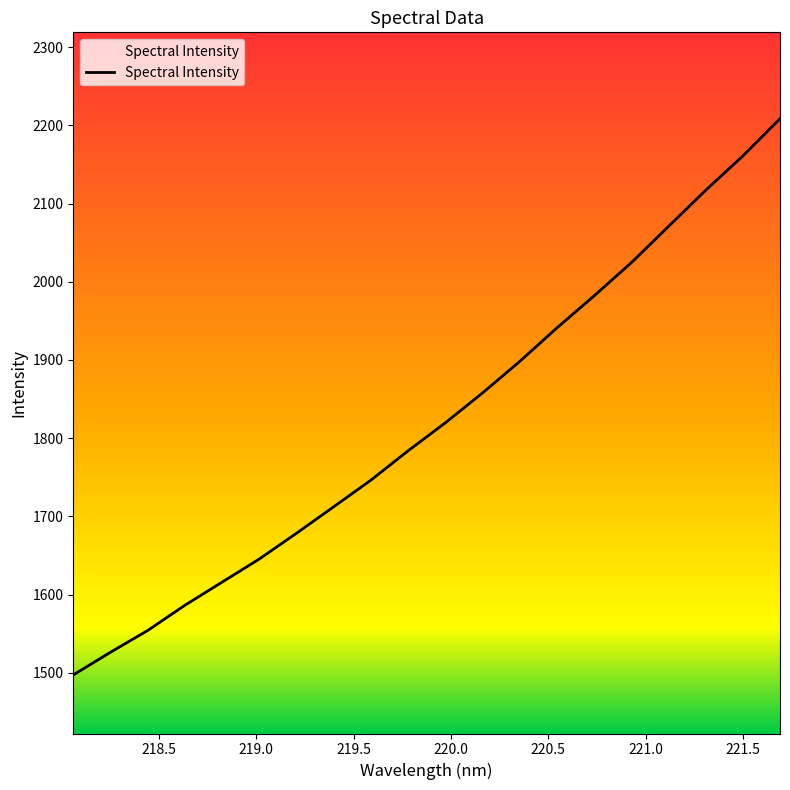

What is the difference between the maximum and minimum values?

710.9